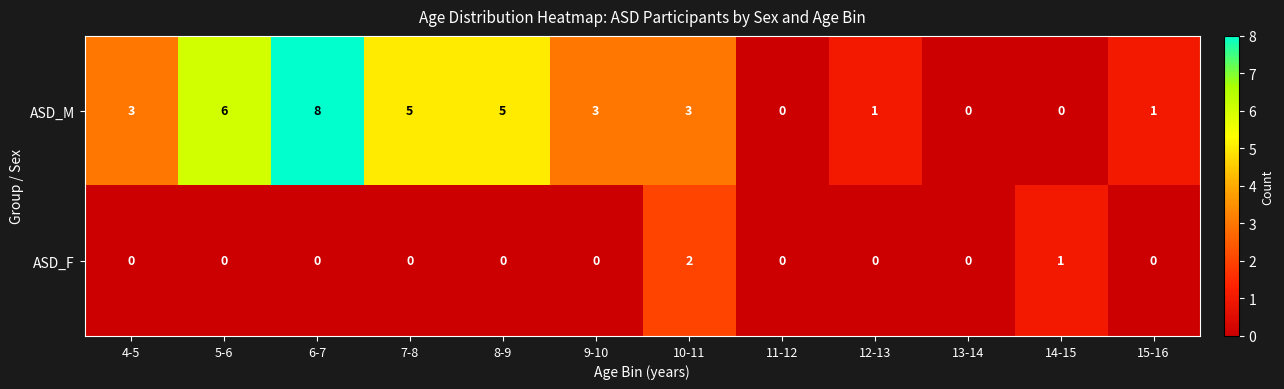

Which series has the largest range (max minus min)?

ASD_M